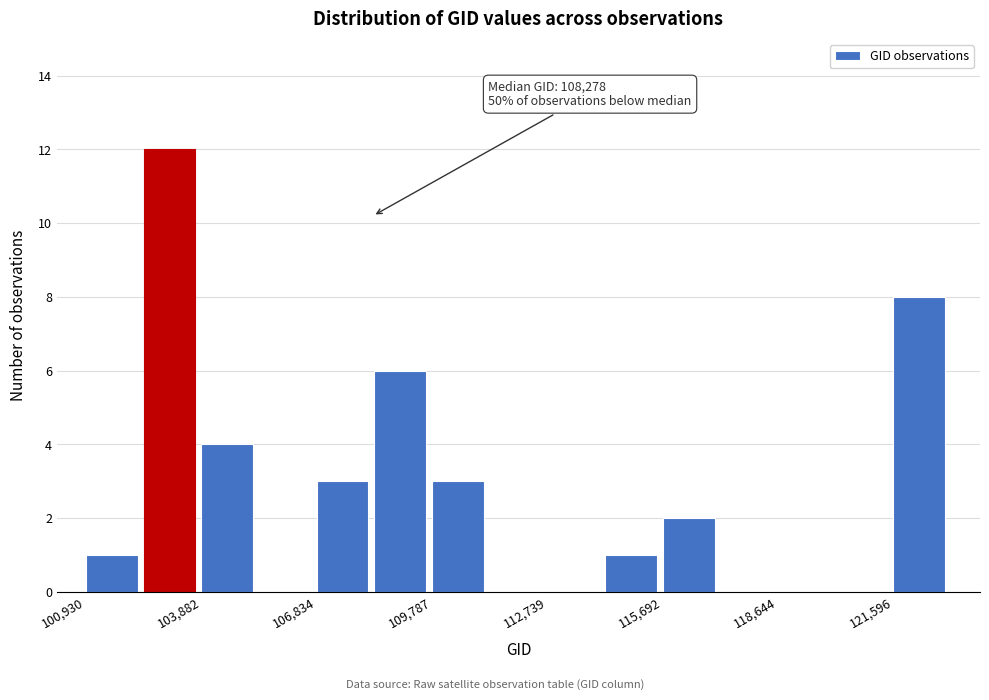

Read against the x-axis, roughly where is the centre of the tallest bar?

103000